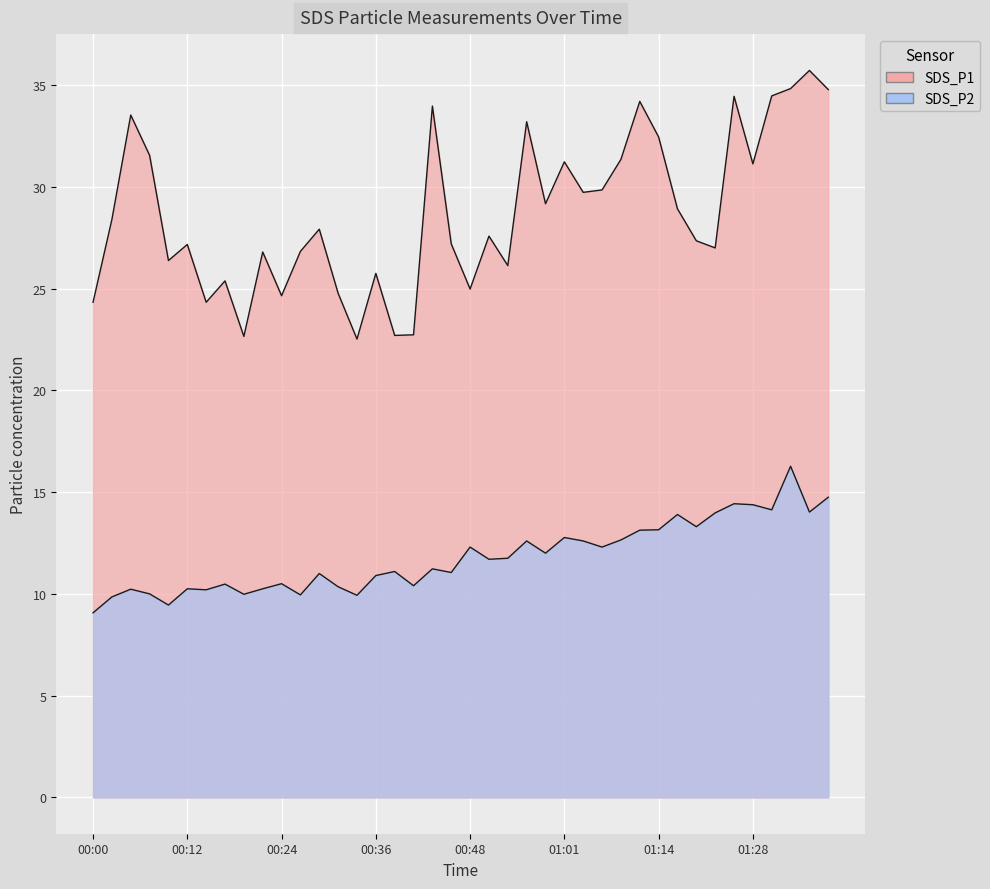

What position from the left is 00:36?

16